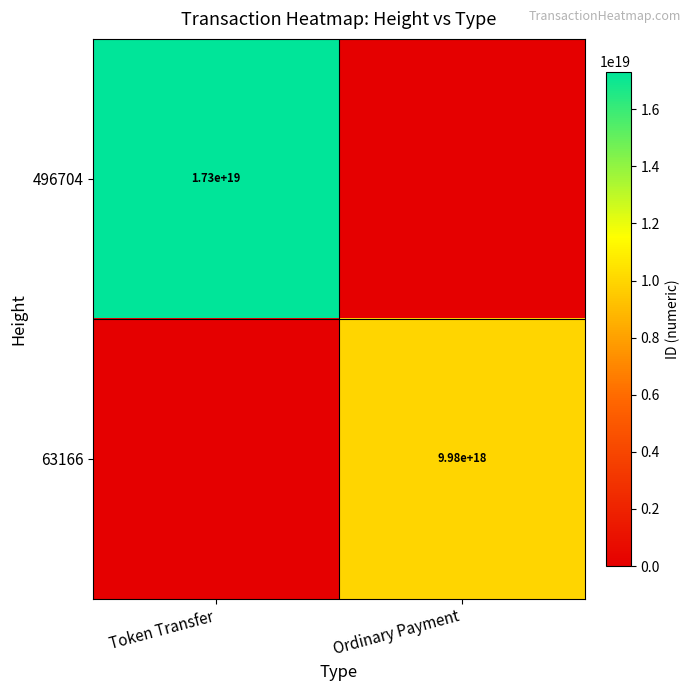

True or false: 63166 has a value of 3008134321701612544 at Ordinary Payment.

False